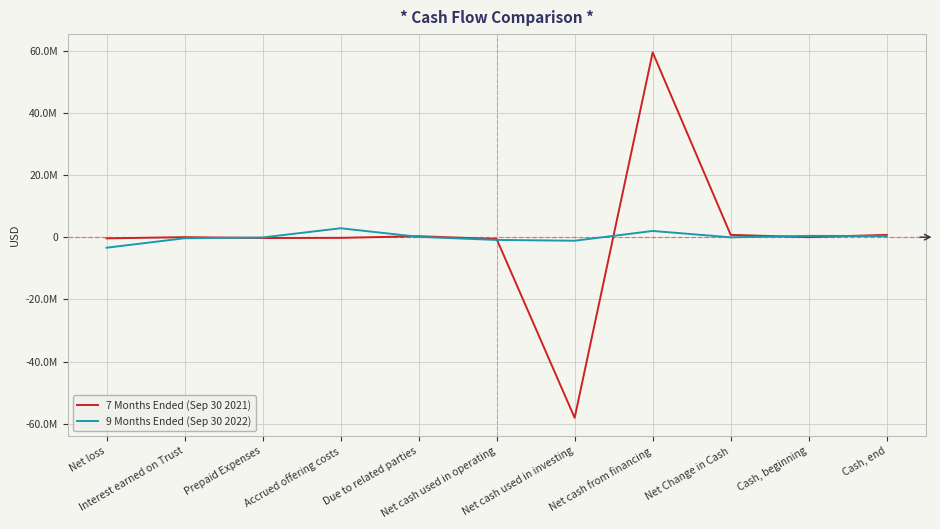

True or false: 7 Months Ended (Sep 30 2021) has a value of -84012048 at Net cash used in investing.

False